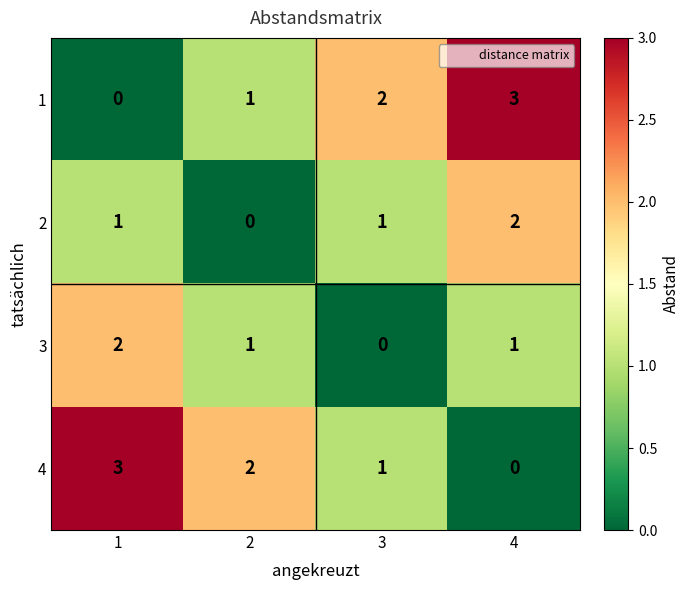

The 3 series shows 2 at 1. True or false?

True